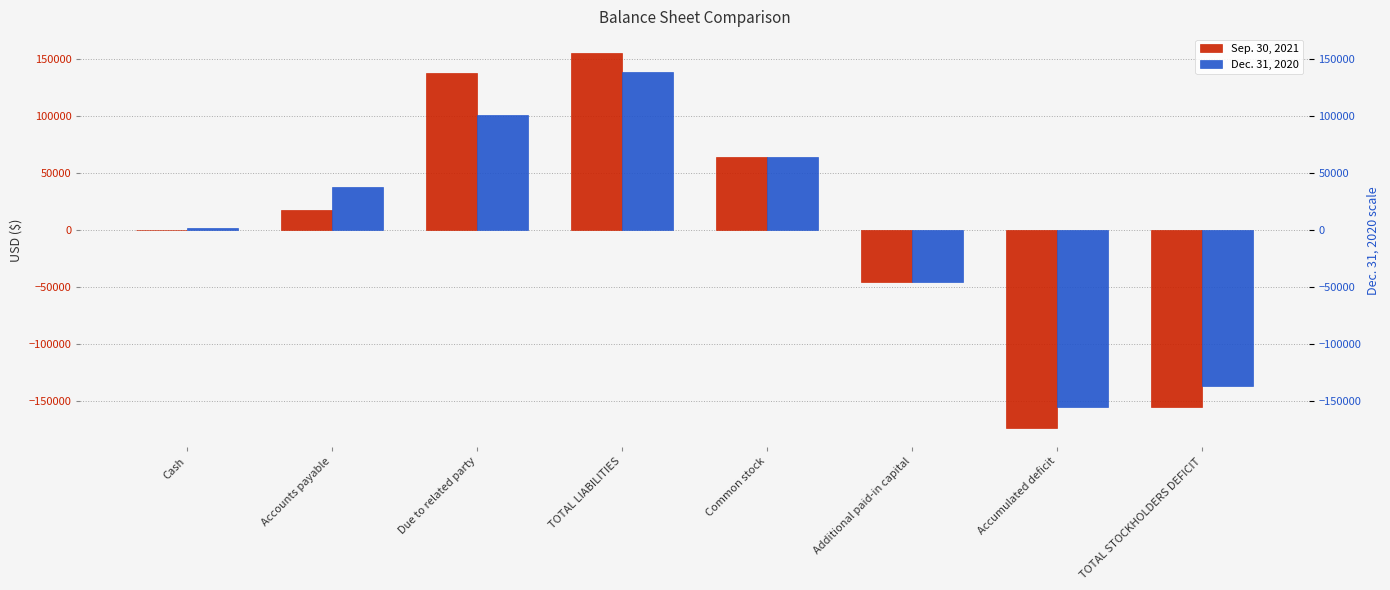

How many positive values does the Dec. 31, 2020 series have?

5